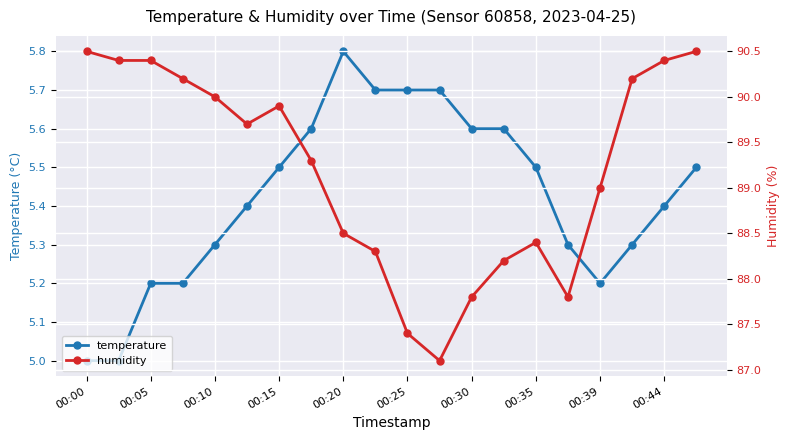

What is the total value across all series at 11?

92.8